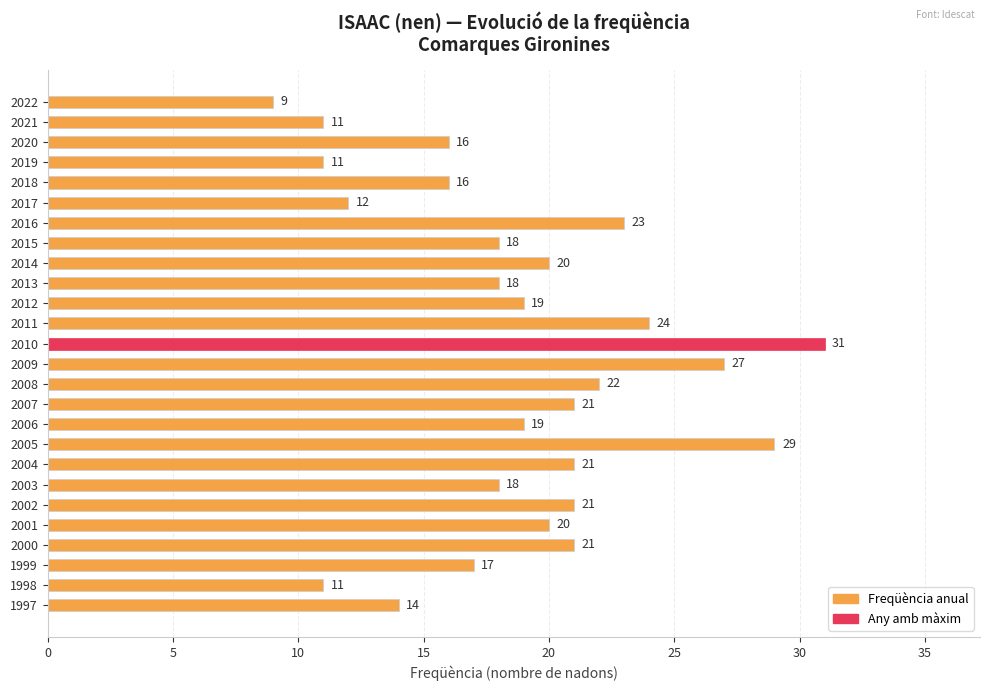

How many bars are there in total?

26